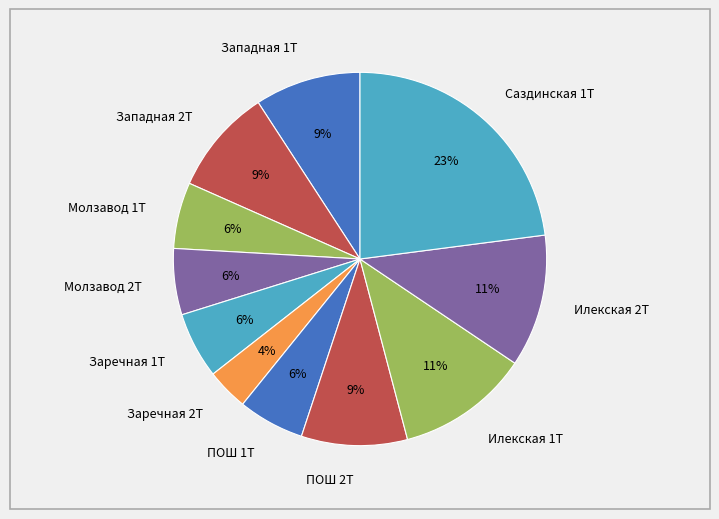

Combined, do Саздинская 1Т and Западная 2Т account for over 50%?

No